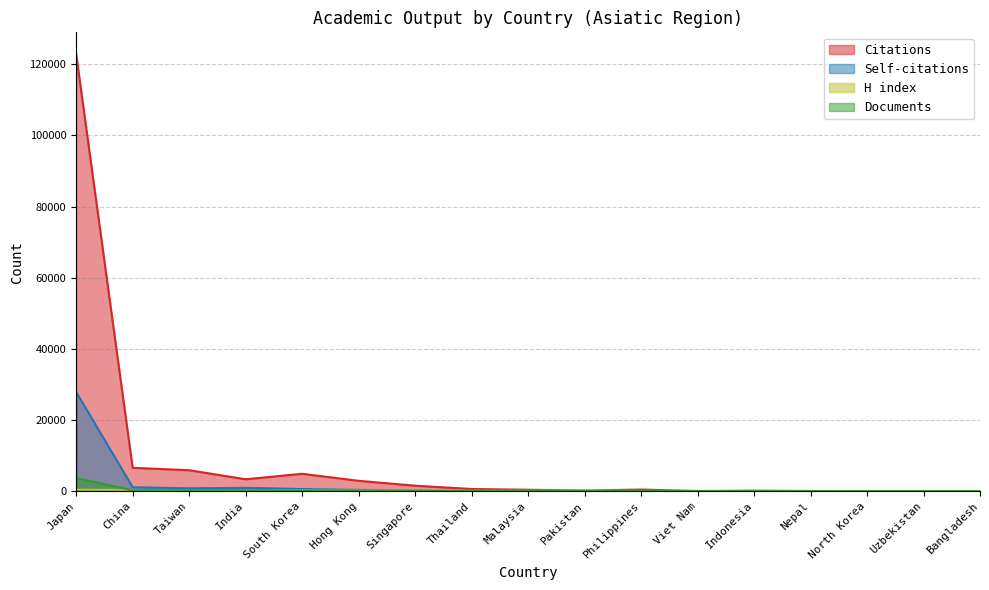

Where do Self-citations and H index first cross each other?

Singapore and Thailand